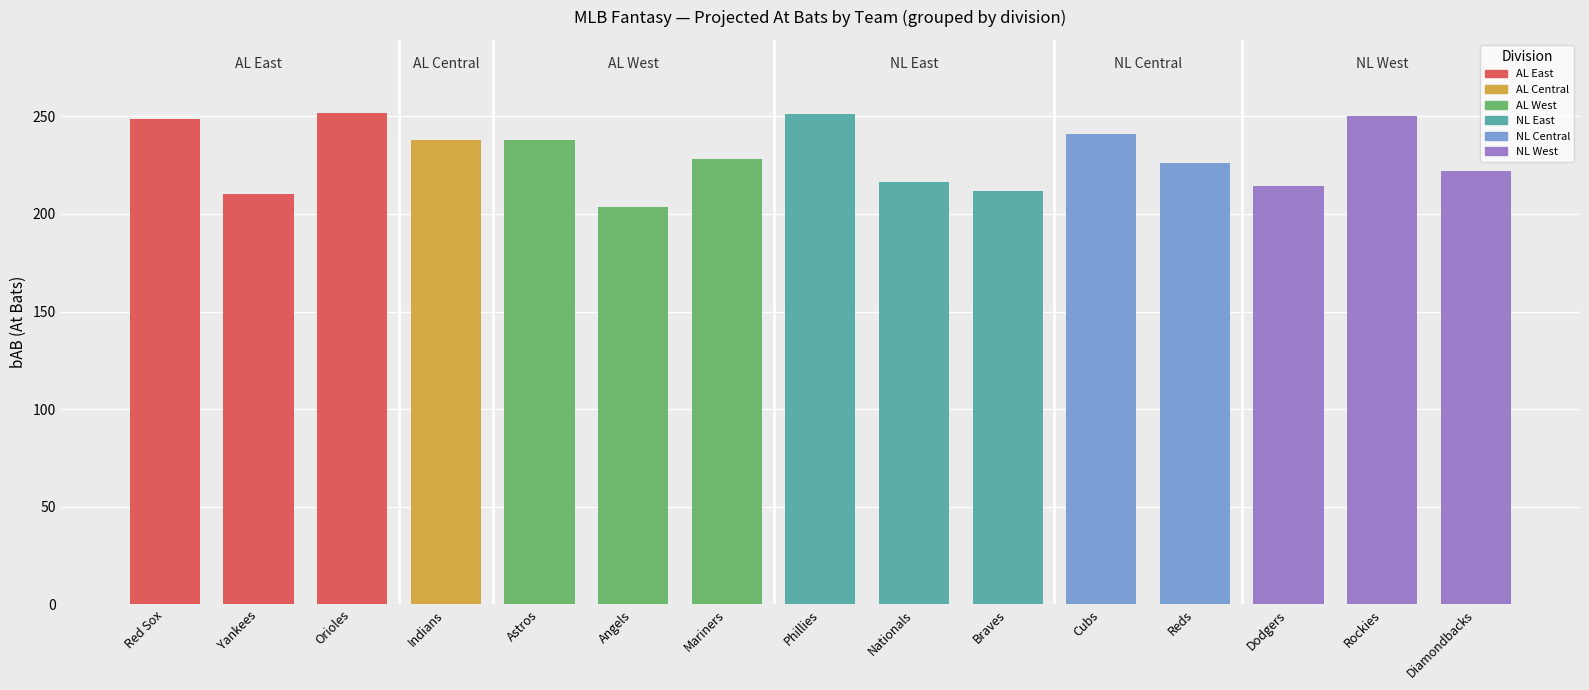

Is it true that bH equals 39.8 at bR?

False